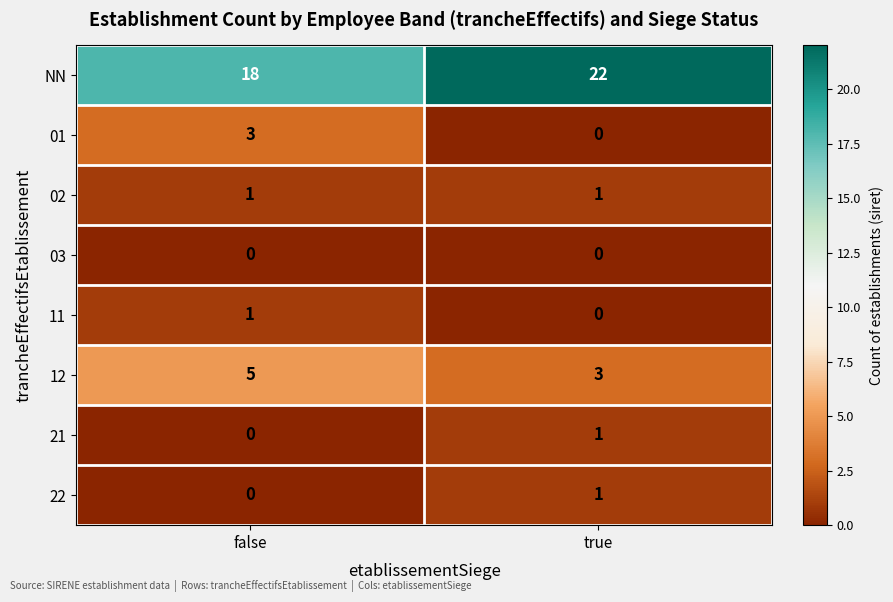

True or false: 12 has a value of 1 at false.

False